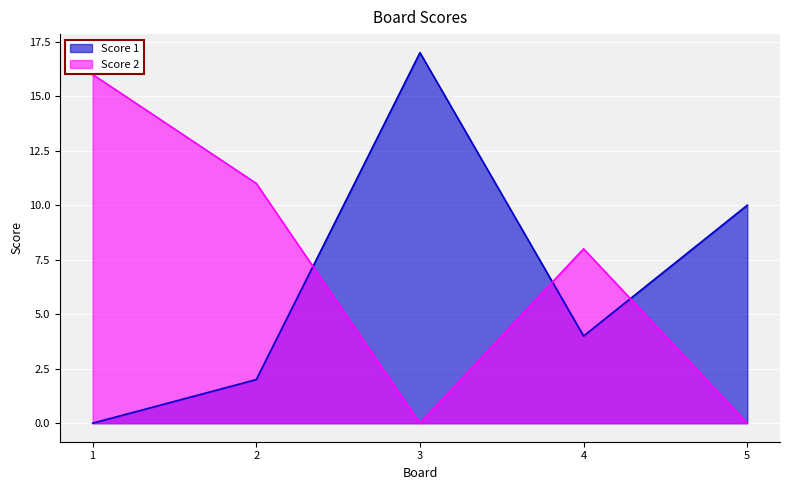

How many positive values does the Score 2 series have?

3